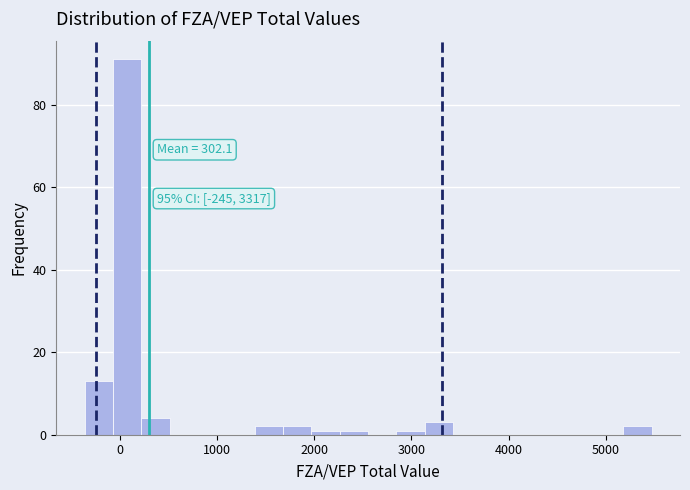

Around what value on the x-axis is the tallest bar? Give the approximate position of its centre, as read against the axis.

100